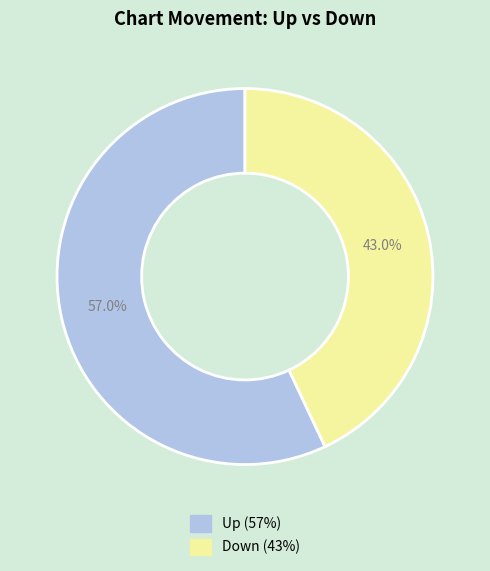

Does any single category account for the majority?

Yes